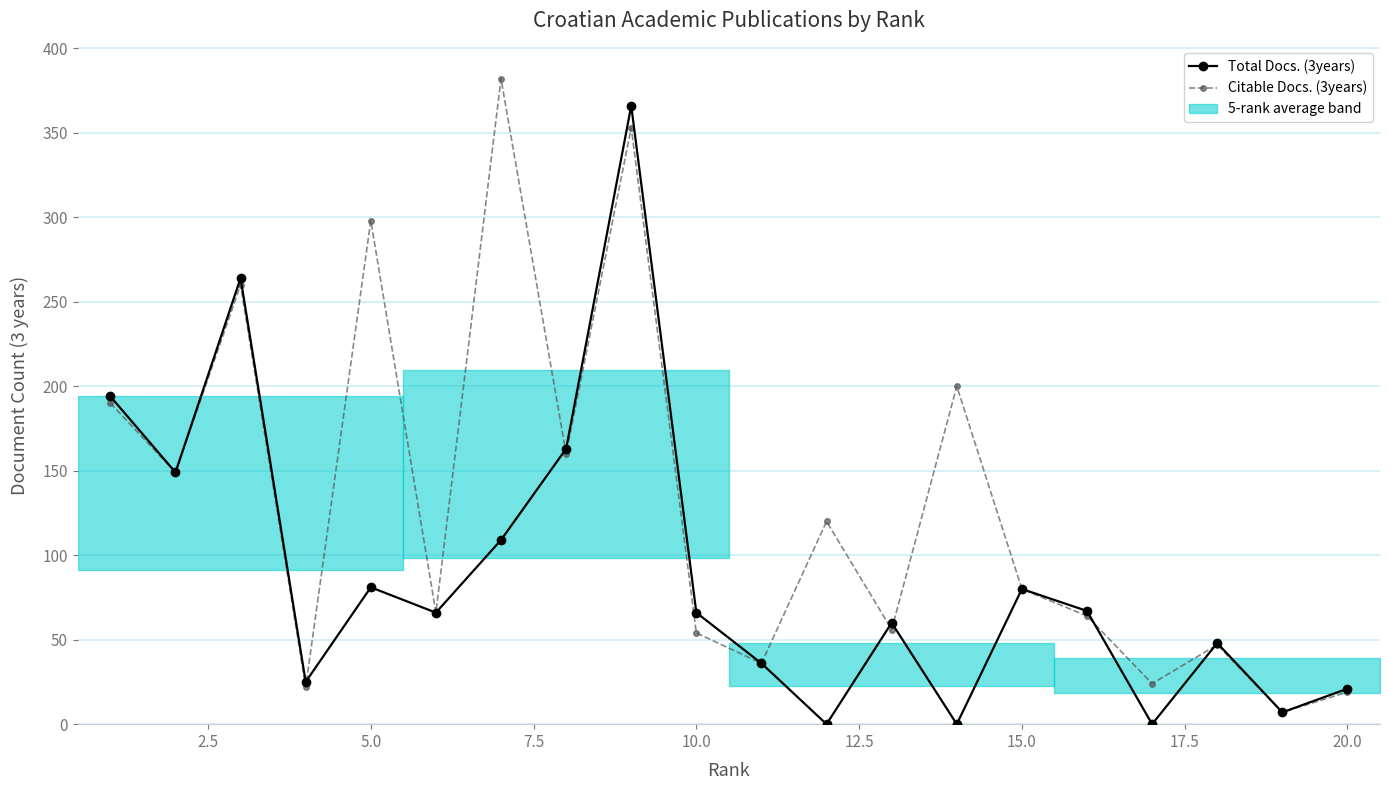

Reading left to right, what are all the values shown in this chart?

Total Docs. (3years): 194	149	264	25	81	66	109	163	366	66	36	0	60	0	80	67	0	48	7	21
Citable Docs. (3years): 190	149	260	22	298	66	382	160	353	54	36	120	56	200	80	64	24	47	7	19